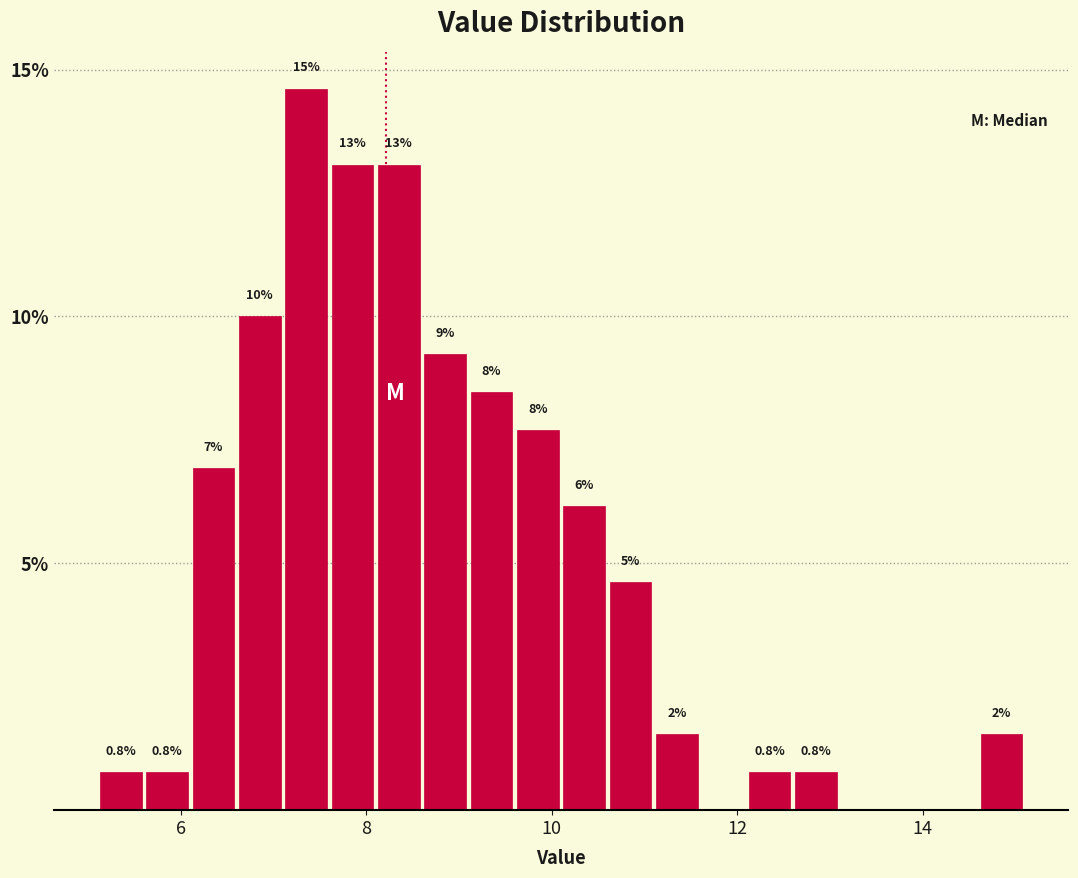

Read against the x-axis, roughly where is the centre of the tallest bar?

7.4